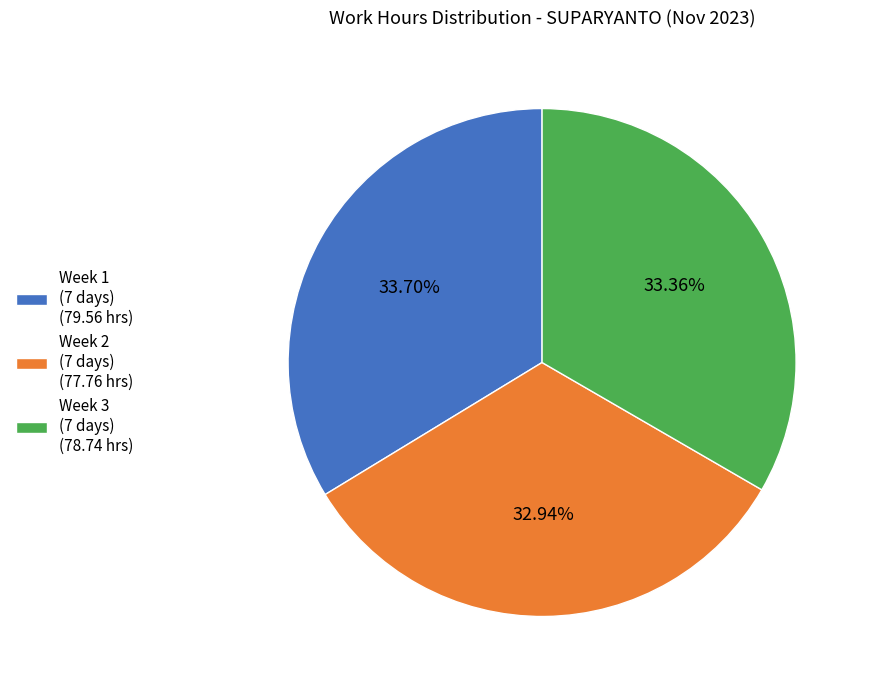

Is there any slice that represents more than half of the pie?

No